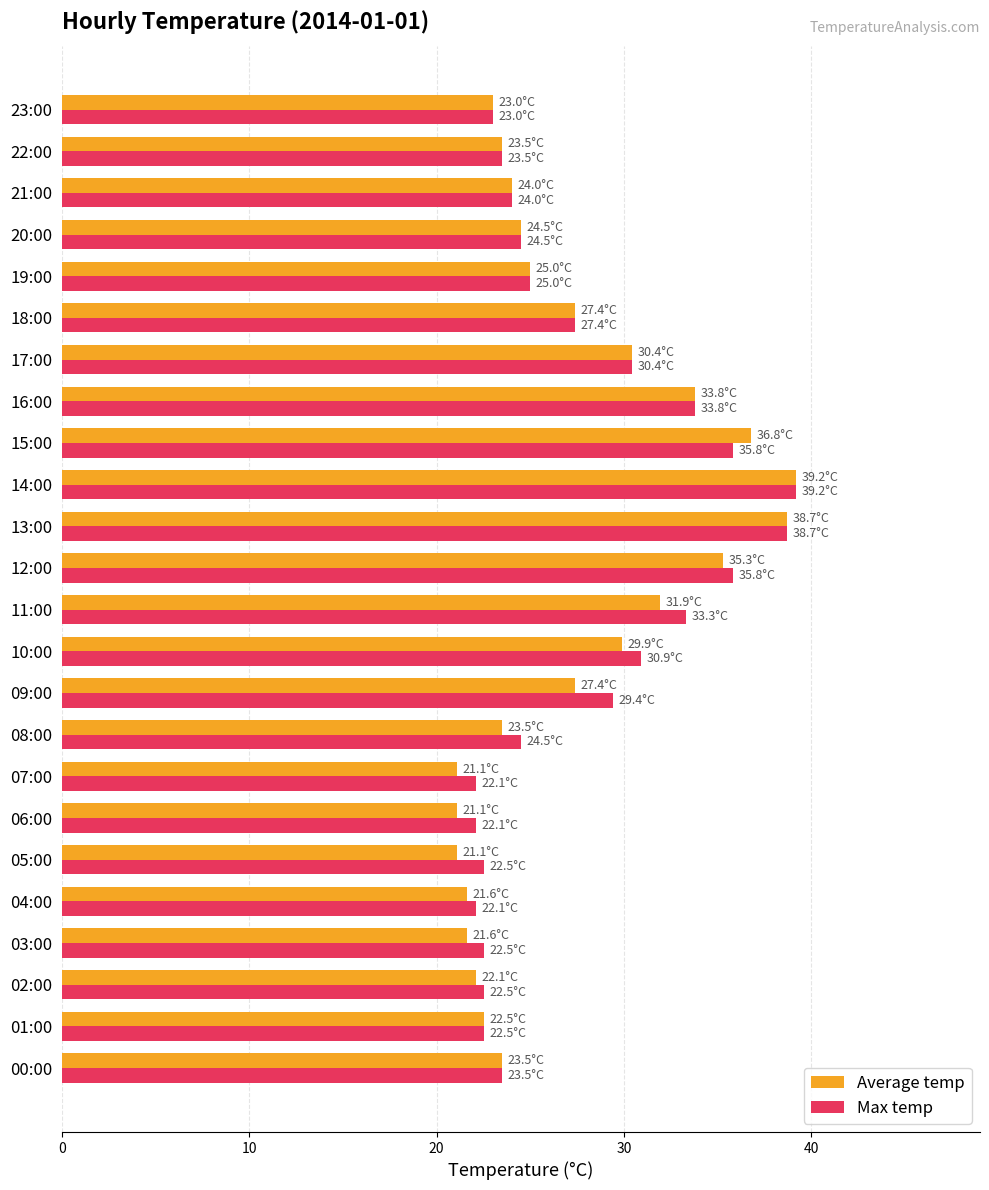

Which series has the widest spread of values?

Average temp